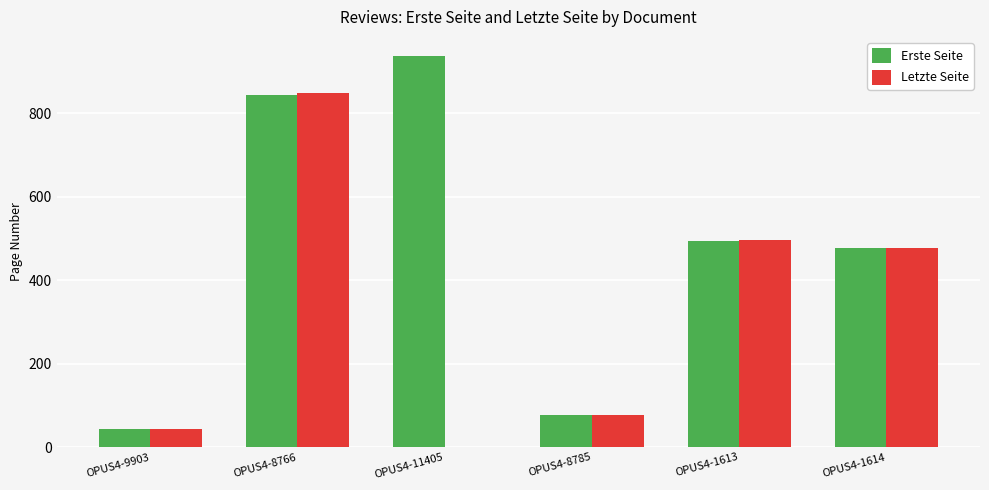

At which category is the sum across all series the highest?

OPUS4-8766